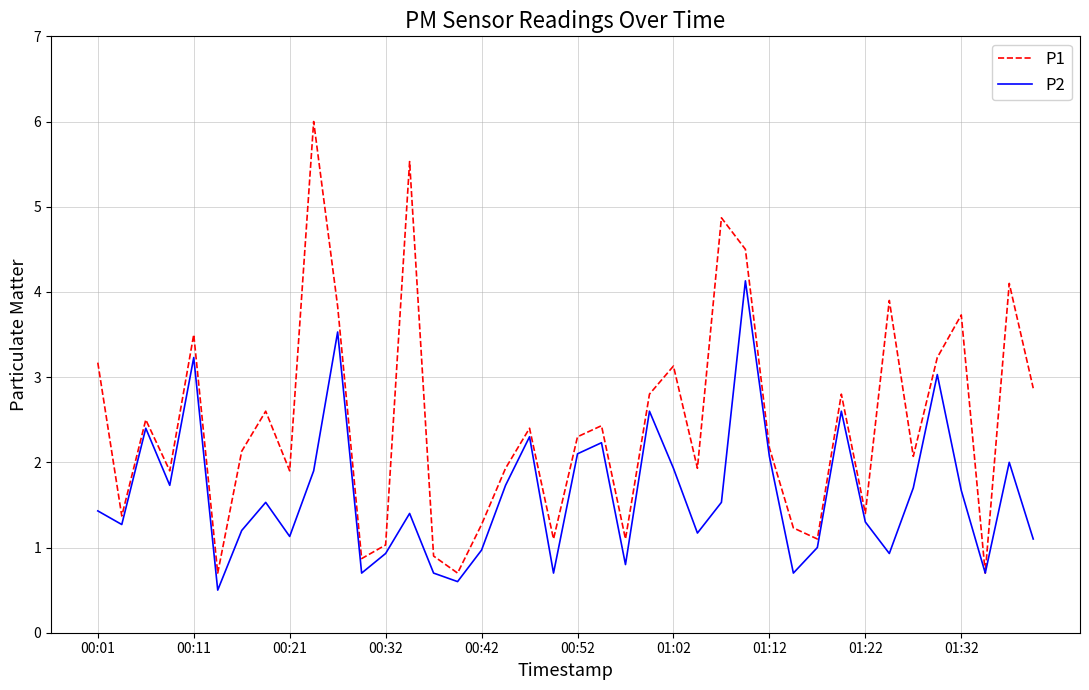

List the series in order of their overall mean, lowest first.

P2, P1